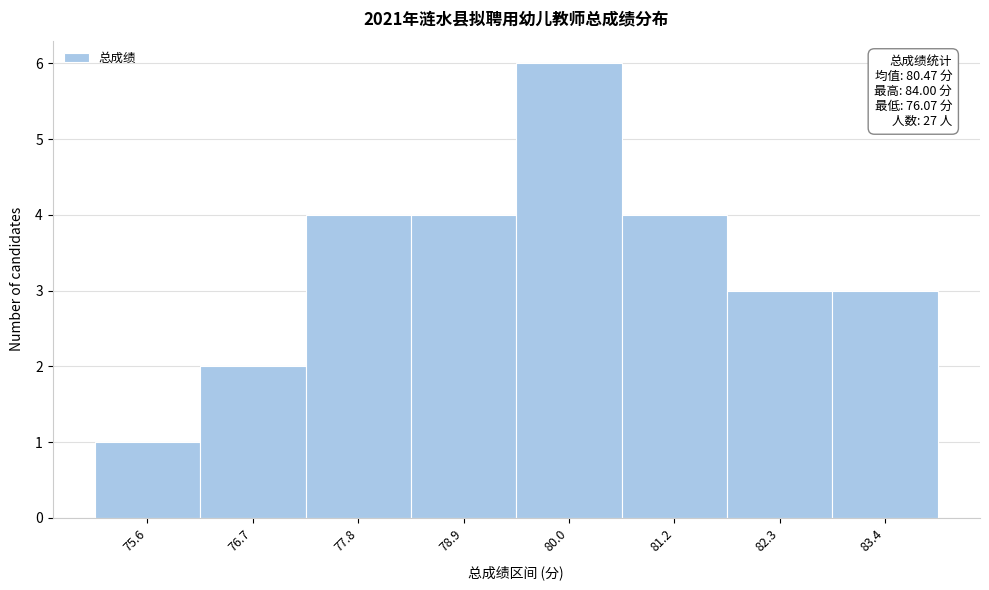

Reading left to right, extract all data points from this chart.

75.6=1	76.7=2	77.8=4	78.9=4	80.0=6	81.2=4	82.3=3	83.4=3